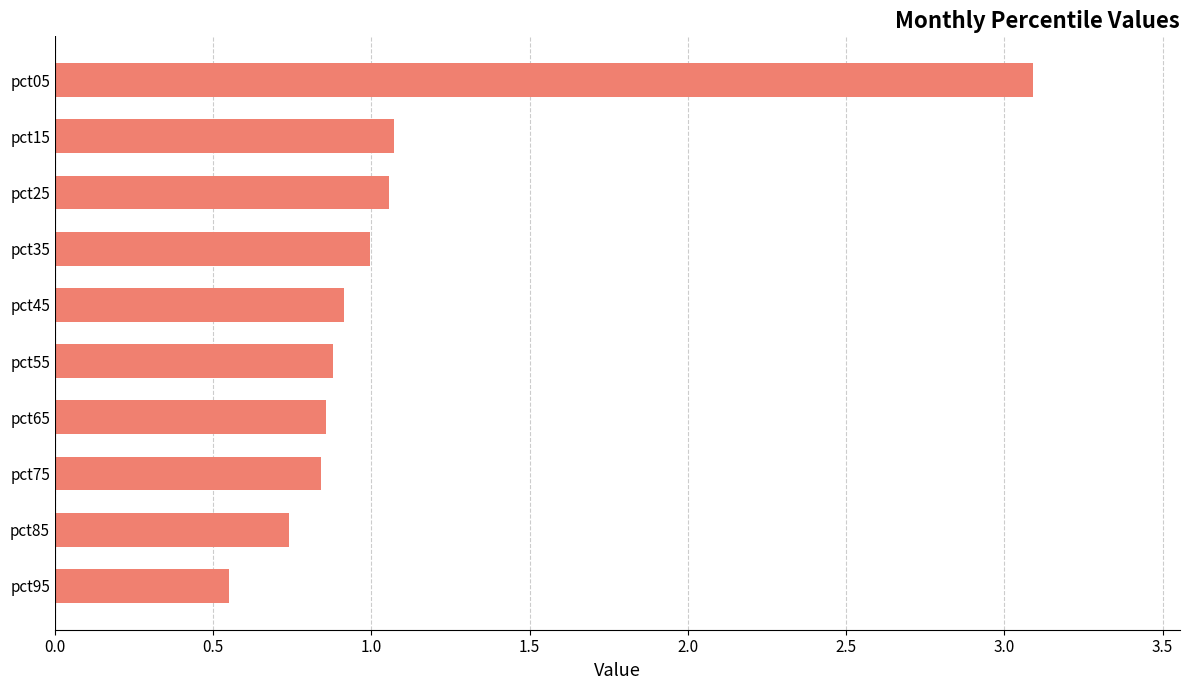

The chart shows a value of 1.9 at pct15. True or false?

False